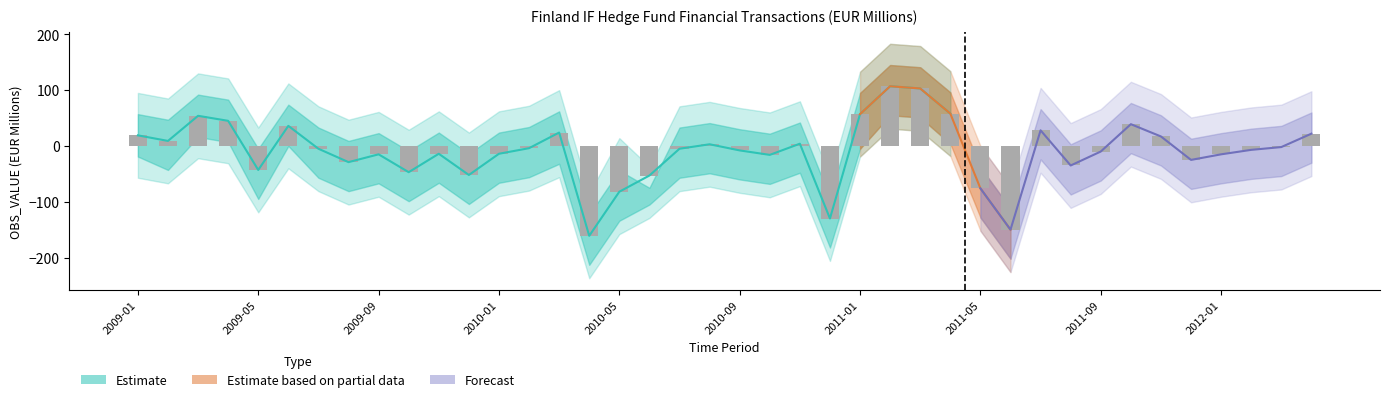

Reading left to right, extract all data points from this chart.

OBS_VALUE: 2009-01=19	2009-02=9	2009-03=54	2009-04=45	2009-05=-43	2009-06=36	2009-07=-5	2009-08=-29	2009-09=-15	2009-10=-47	2009-11=-14	2009-12=-52	2010-01=-14	2010-02=-4	2010-03=24	2010-04=-161	2010-05=-82	2010-06=-53	2010-07=-5	2010-08=3	2010-09=-8	2010-10=-16	2010-11=4	2010-12=-130	2011-01=57	2011-02=107	2011-03=103	2011-04=58	2011-05=-76	2011-06=-150	2011-07=28	2011-08=-35	2011-09=-10	2011-10=39	2011-11=17	2011-12=-25	2012-01=-15	2012-02=-7	2012-03=-2	2012-04=22
upper_90: 2009-01=95	2009-02=85	2009-03=130	2009-04=121	2009-05=33	2009-06=112	2009-07=71	2009-08=47	2009-09=61	2009-10=29	2009-11=62	2009-12=24	2010-01=62	2010-02=72	2010-03=100	2010-04=-85	2010-05=14	2010-06=-37	2010-07=71	2010-08=79	2010-09=68	2010-10=60	2010-11=80	2010-12=-54	2011-01=133	2011-02=183	2011-03=179	2011-04=134	2011-05=0	2011-06=-74	2011-07=104	2011-08=41	2011-09=66	2011-10=115	2011-11=93	2011-12=51	2012-01=61	2012-02=69	2012-03=74	2012-04=98
lower_90: 2009-01=-57	2009-02=-67	2009-03=-22	2009-04=-31	2009-05=-119	2009-06=-40	2009-07=-81	2009-08=-105	2009-09=-91	2009-10=-123	2009-11=-90	2009-12=-128	2010-01=-90	2010-02=-80	2010-03=-56	2010-04=-237	2010-05=-158	2010-06=-129	2010-07=-81	2010-08=-73	2010-09=-84	2010-10=-92	2010-11=-72	2010-12=-206	2011-01=-19	2011-02=31	2011-03=27	2011-04=-18	2011-05=-152	2011-06=-226	2011-07=-48	2011-08=-111	2011-09=-86	2011-10=-37	2011-11=-59	2011-12=-101	2012-01=-91	2012-02=-83	2012-03=-78	2012-04=-54
upper_50: 2009-01=57	2009-02=47	2009-03=92	2009-04=83	2009-05=-5	2009-06=74	2009-07=33	2009-08=9	2009-09=23	2009-10=-9	2009-11=24	2009-12=-14	2010-01=24	2010-02=34	2010-03=62	2010-04=-123	2010-05=-44	2010-06=-75	2010-07=33	2010-08=41	2010-09=30	2010-10=22	2010-11=42	2010-12=-92	2011-01=95	2011-02=145	2011-03=141	2011-04=96	2011-05=-38	2011-06=-112	2011-07=66	2011-08=3	2011-09=28	2011-10=77	2011-11=55	2011-12=13	2012-01=23	2012-02=31	2012-03=36	2012-04=60
lower_50: 2009-01=-19	2009-02=-43	2009-03=16	2009-04=7	2009-05=-95	2009-06=0	2009-07=-57	2009-08=-81	2009-09=-67	2009-10=-99	2009-11=-66	2009-12=-104	2010-01=-66	2010-02=-56	2010-03=-32	2010-04=-213	2010-05=-134	2010-06=-105	2010-07=-57	2010-08=-49	2010-09=-60	2010-10=-68	2010-11=-48	2010-12=-182	2011-01=-5	2011-02=55	2011-03=51	2011-04=4	2011-05=-128	2011-06=-202	2011-07=-24	2011-08=-87	2011-09=-62	2011-10=-13	2011-11=-35	2011-12=-77	2012-01=-67	2012-02=-59	2012-03=-54	2012-04=-30